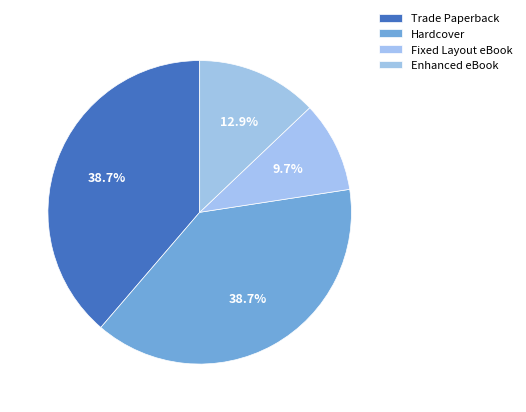

Which category has the biggest portion of the pie?

Trade Paperback